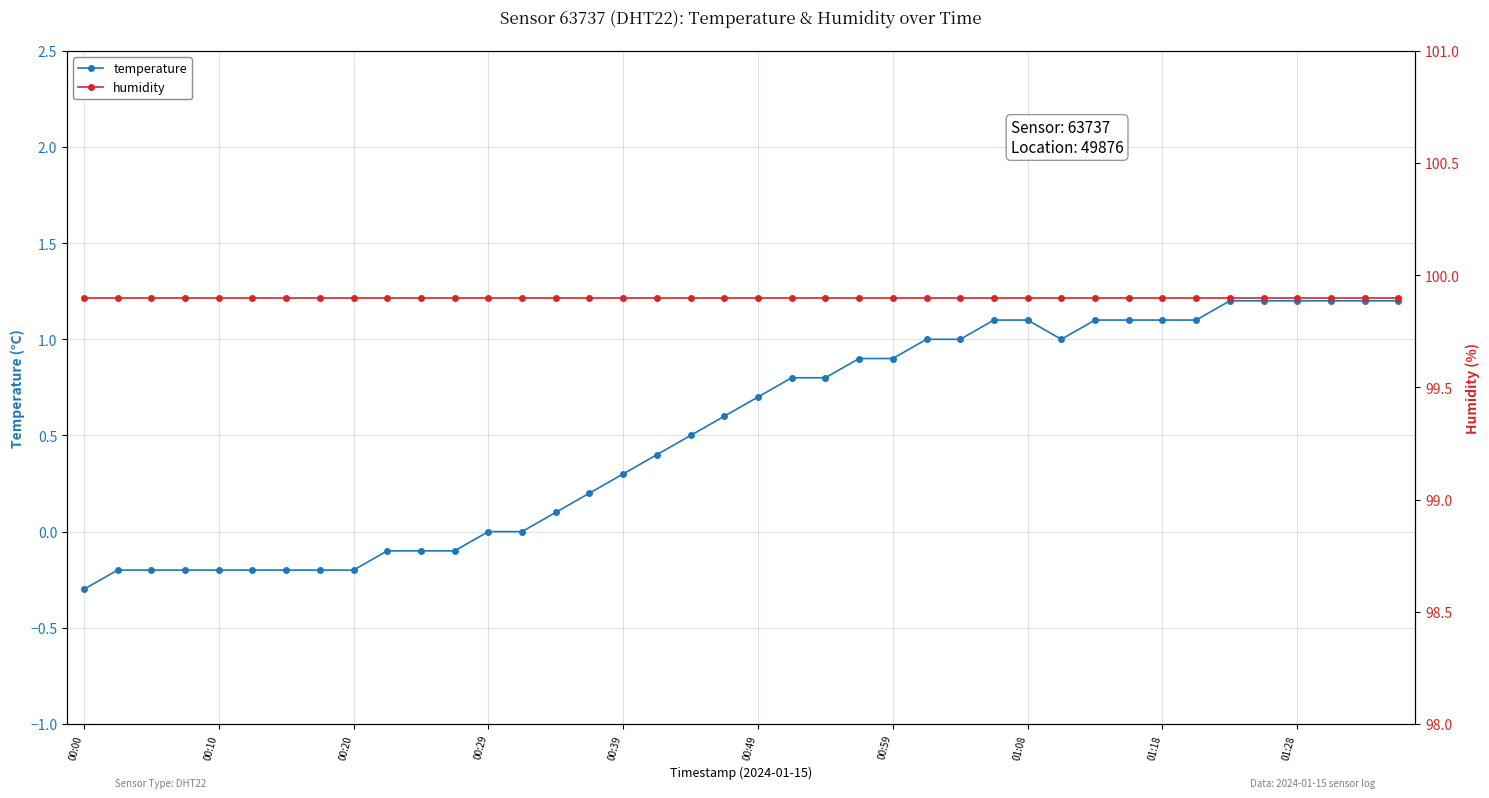

Reading left to right, what are all the values shown in this chart?

temperature: -0.3	-0.2	-0.2	-0.2	-0.2	-0.2	-0.2	-0.2	-0.2	-0.1	-0.1	-0.1	0.0	0.0	0.1	0.2	0.3	0.4	0.5	0.6	0.7	0.8	0.8	0.9	0.9	1.0	1.0	1.1	1.1	1.0	1.1	1.1	1.1	1.1	1.2	1.2	1.2	1.2	1.2	1.2
humidity: 99.9	99.9	99.9	99.9	99.9	99.9	99.9	99.9	99.9	99.9	99.9	99.9	99.9	99.9	99.9	99.9	99.9	99.9	99.9	99.9	99.9	99.9	99.9	99.9	99.9	99.9	99.9	99.9	99.9	99.9	99.9	99.9	99.9	99.9	99.9	99.9	99.9	99.9	99.9	99.9